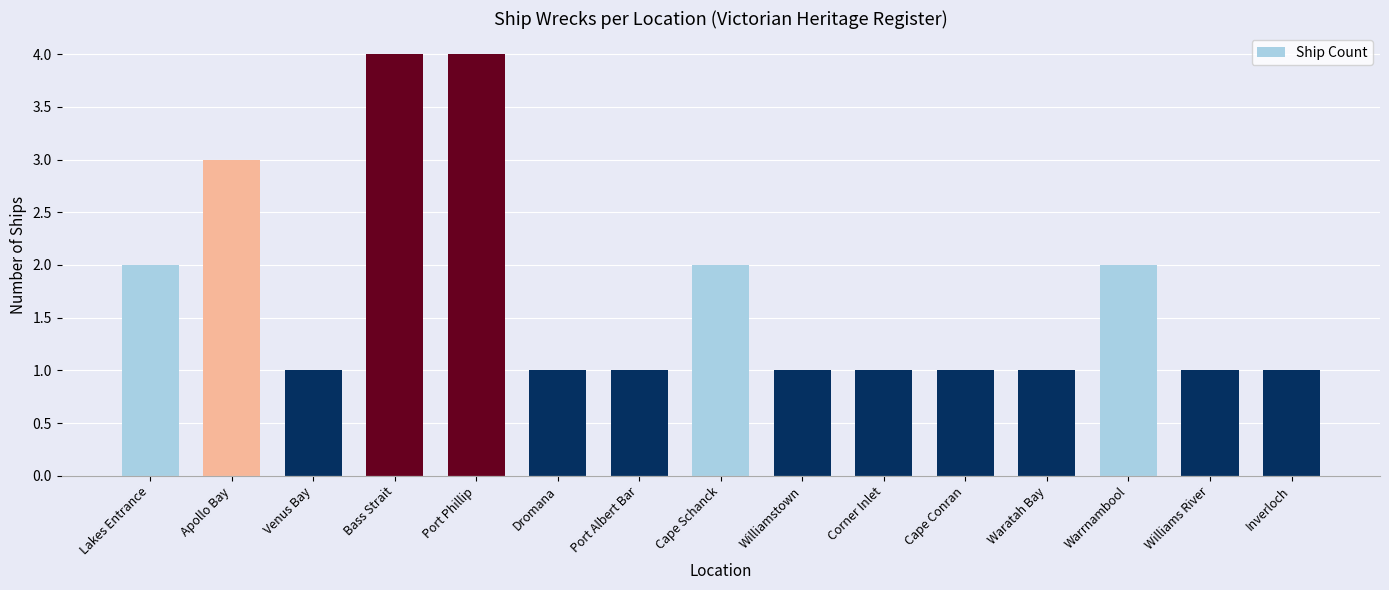

What is the maximum value shown in the chart?

4